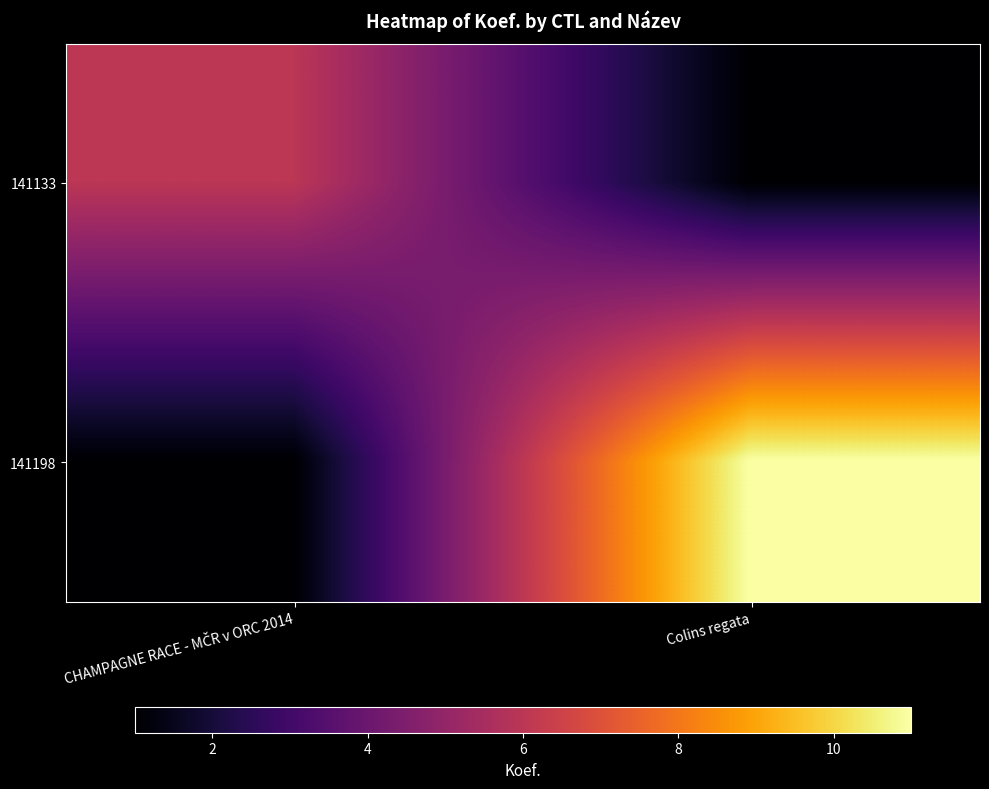

Which series has the largest total across all categories?

141198